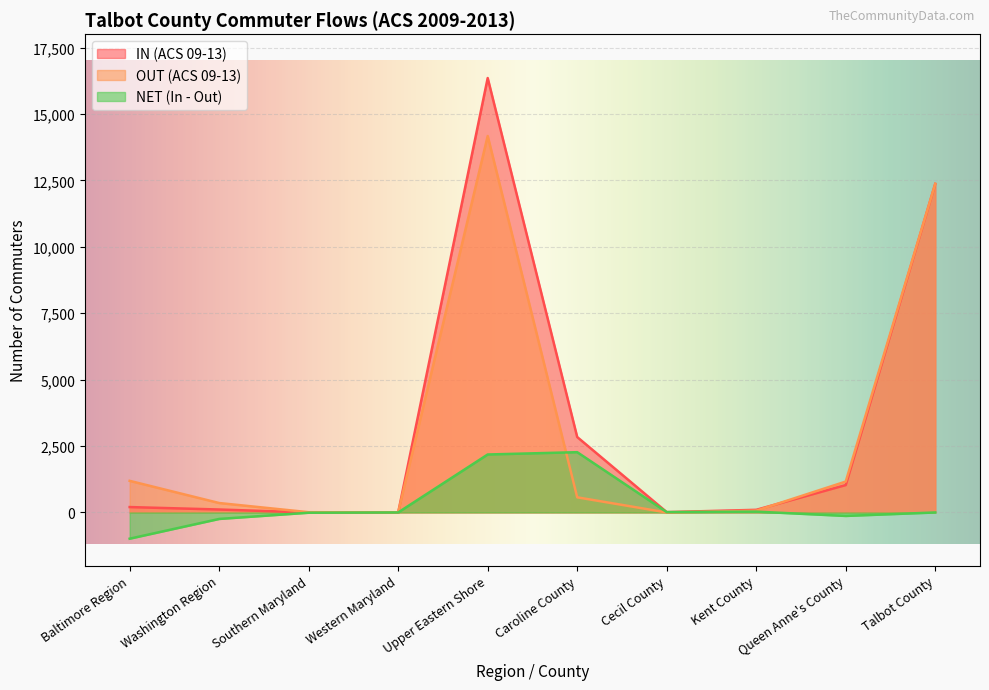

Reading right to left, what are all the values shown in this chart?

IN (ACS 09-13): 12370	1032	99	13	2839	16353	0	0	111	203
OUT (ACS 09-13): 12370	1163	68	0	570	14171	0	10	355	1190
NET (In - Out): 0	-131	31	13	2269	2182	0	-10	-244	-987